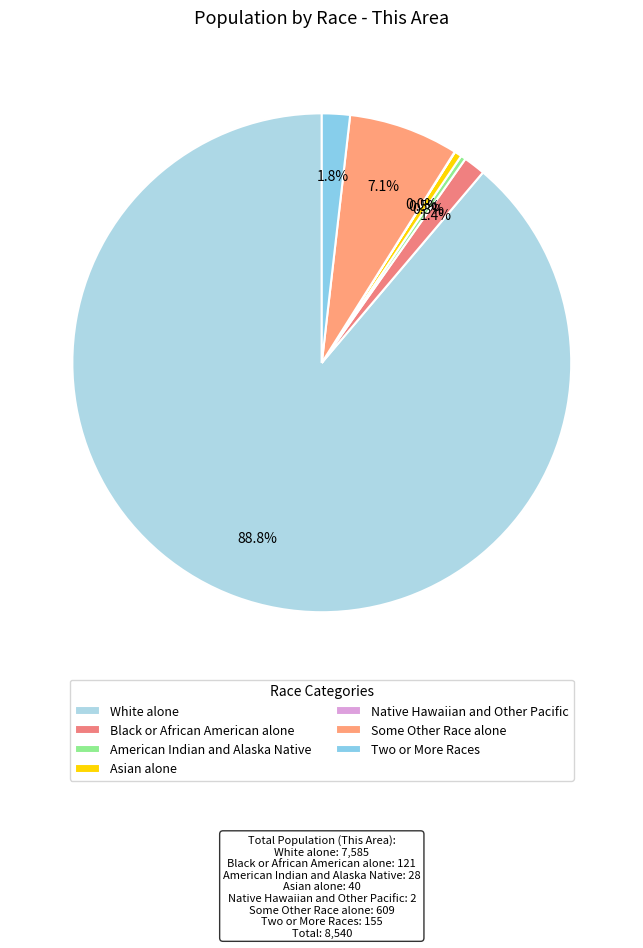

How many slices are in this pie chart?

7